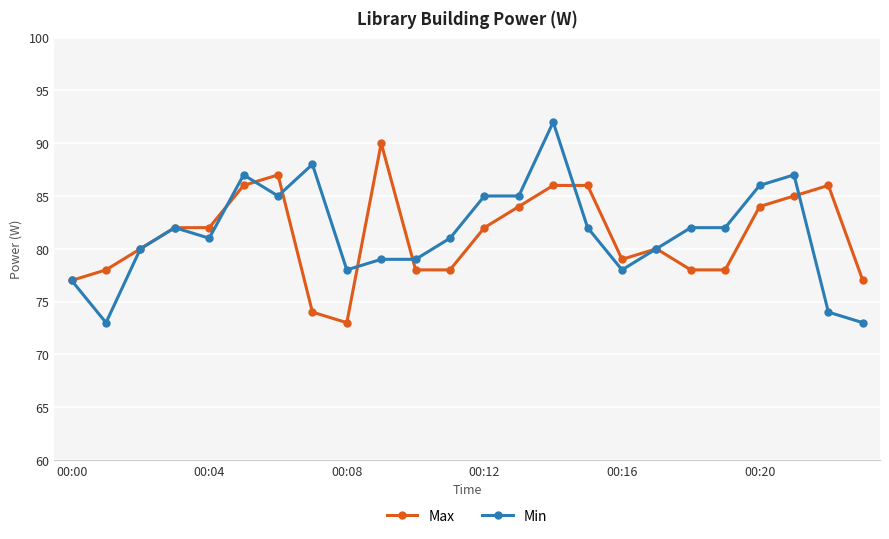

Which series ends up on top after the final intersection of Min and Max?

Max